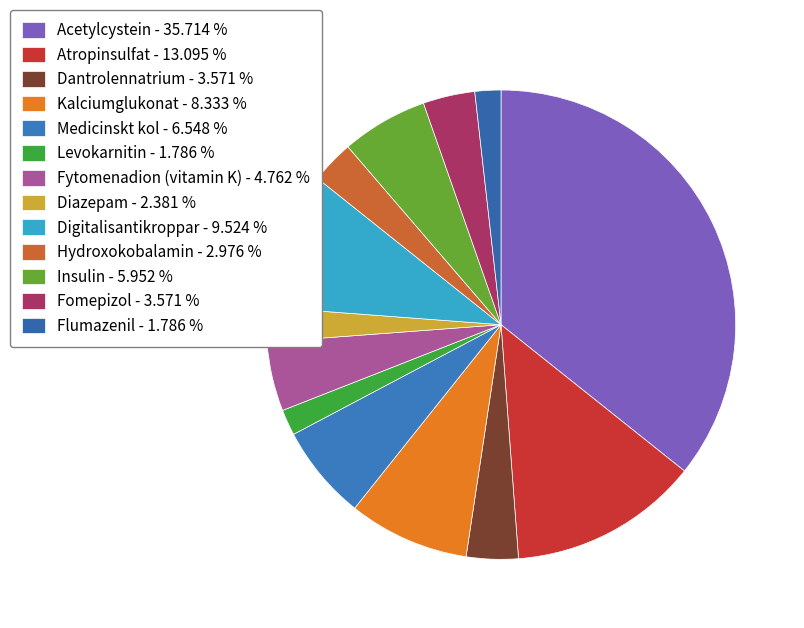

To the nearest percent, what percentage of the pie is Levokarnitin?

2%